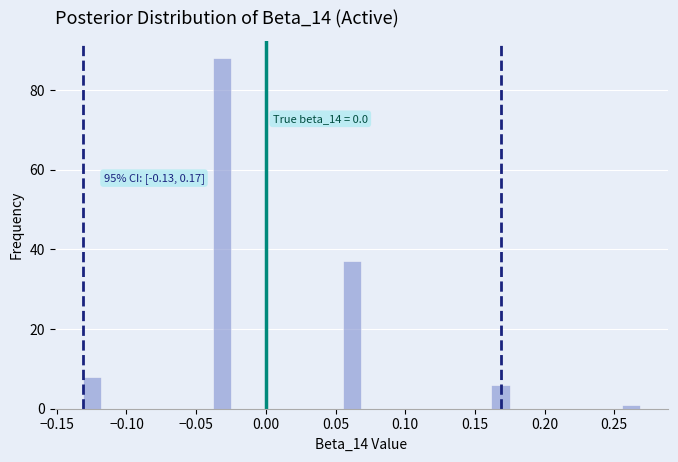

Around what value on the x-axis is the tallest bar? Give the approximate position of its centre, as read against the axis.

-0.030